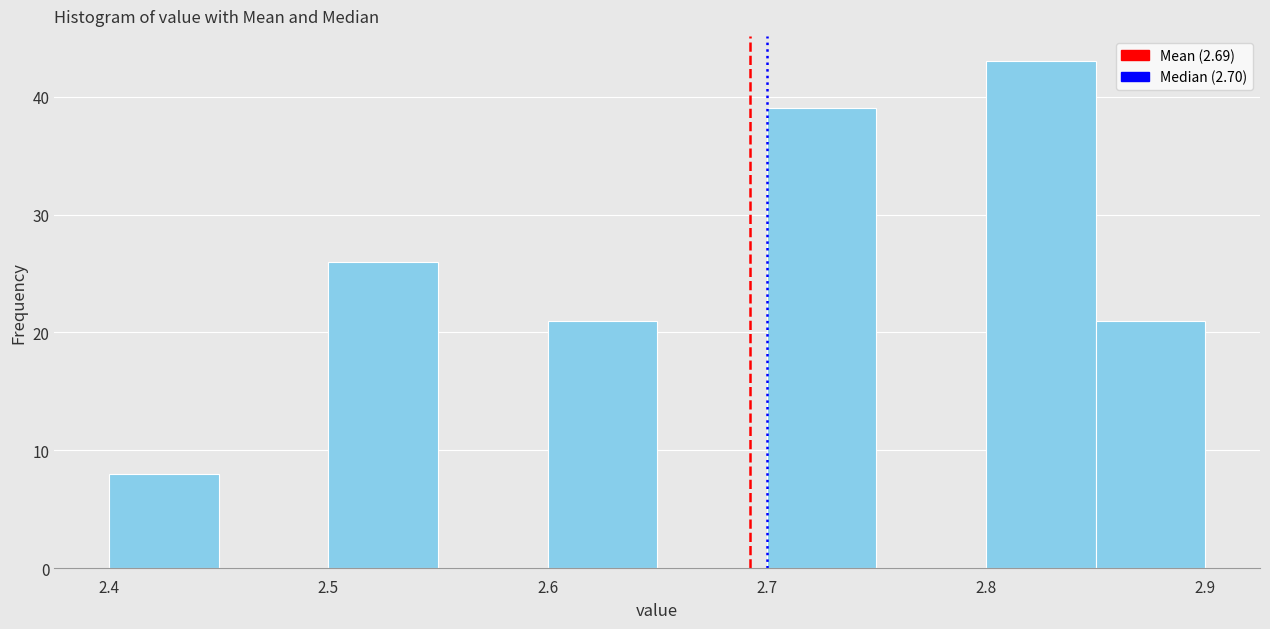

Which range on the x-axis has the tallest bar?

2.80 to 2.85